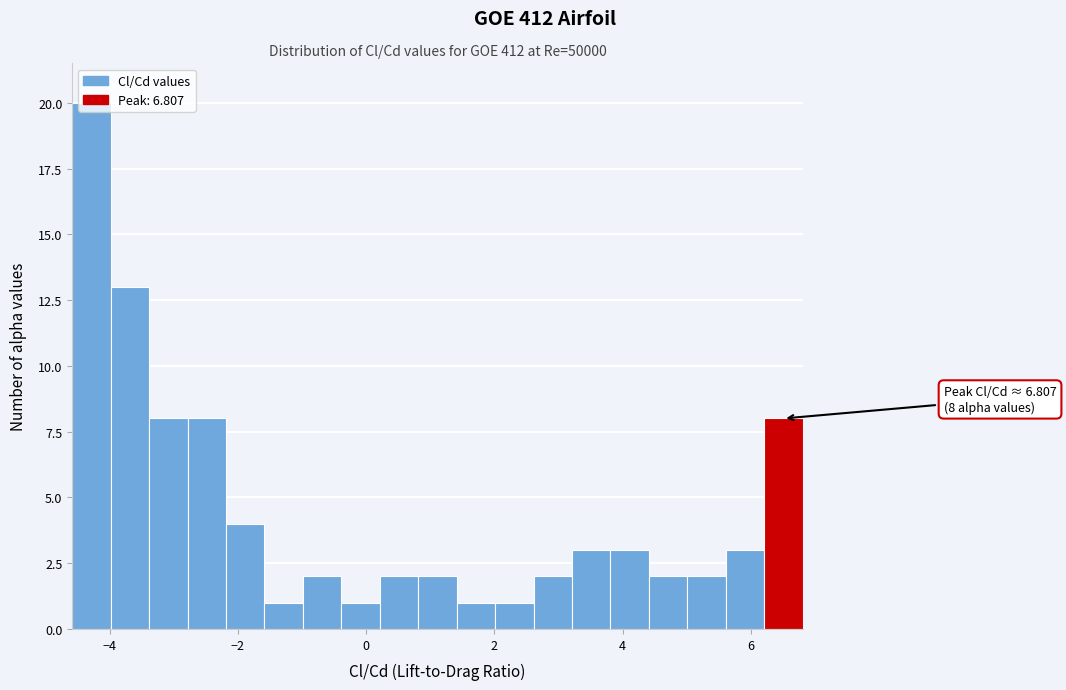

Read against the x-axis, roughly where is the centre of the tallest bar?

-4.2